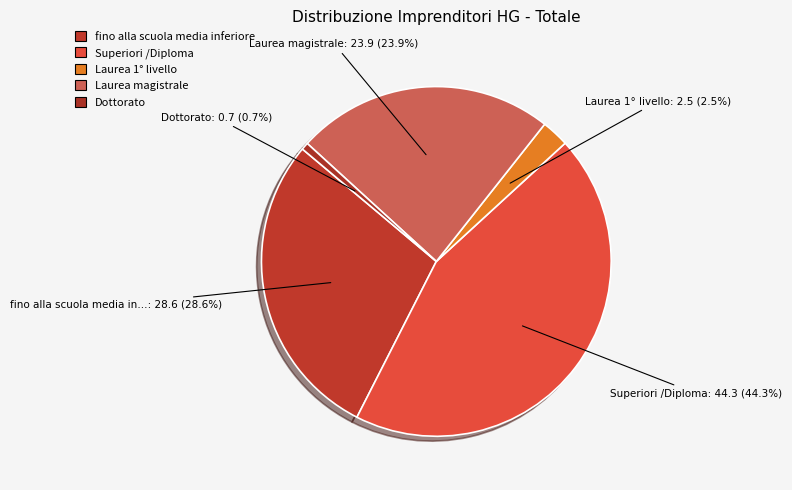

How many segments does this pie chart have?

5